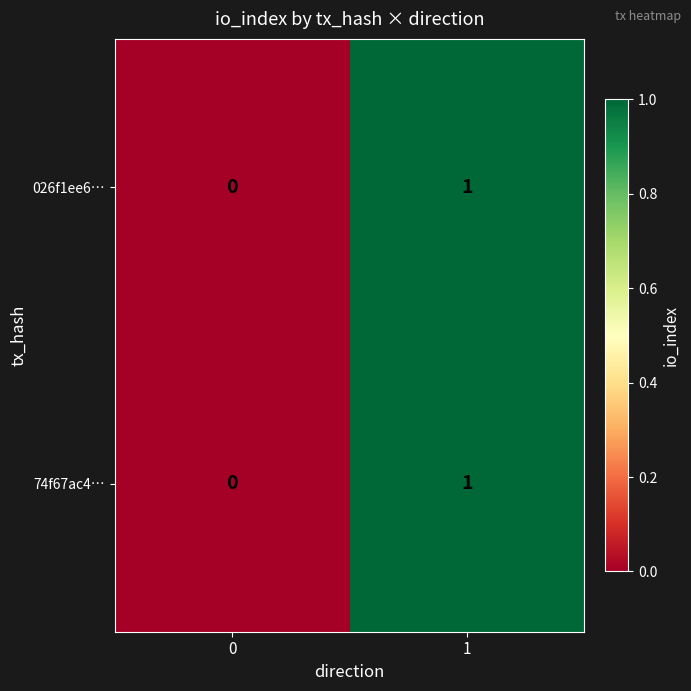

The 026f1ee6… series shows 0 at 0. True or false?

True